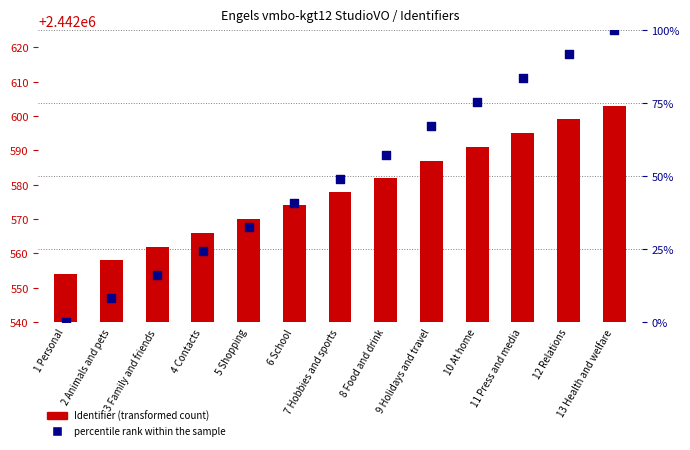

At how many categories does at least one series exceed 736075?

13